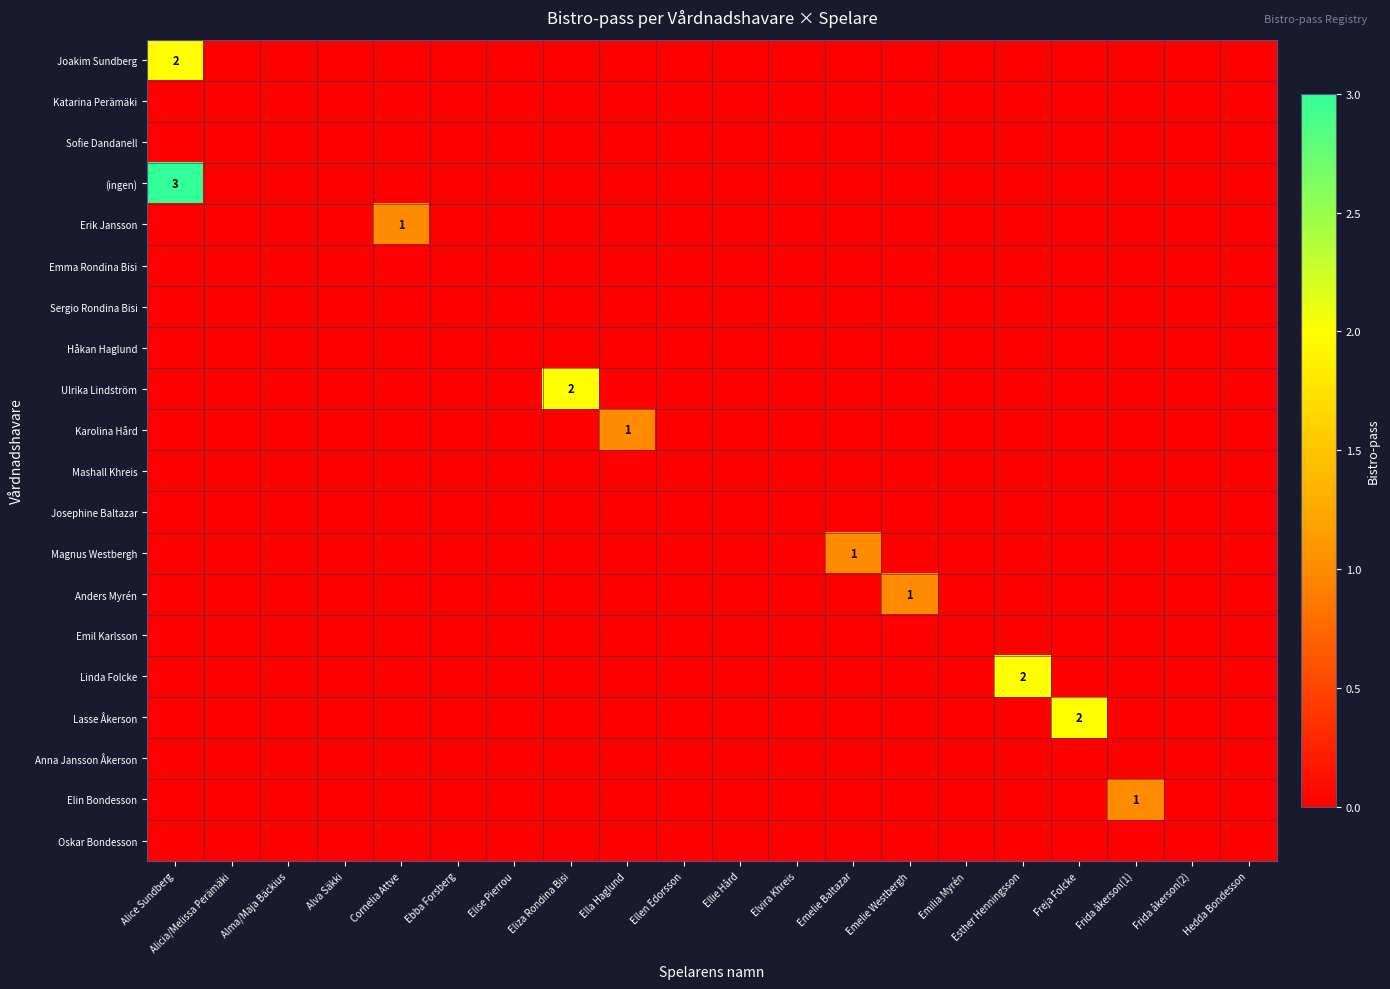

How many positive values does the Ulrika Lindström series have?

1